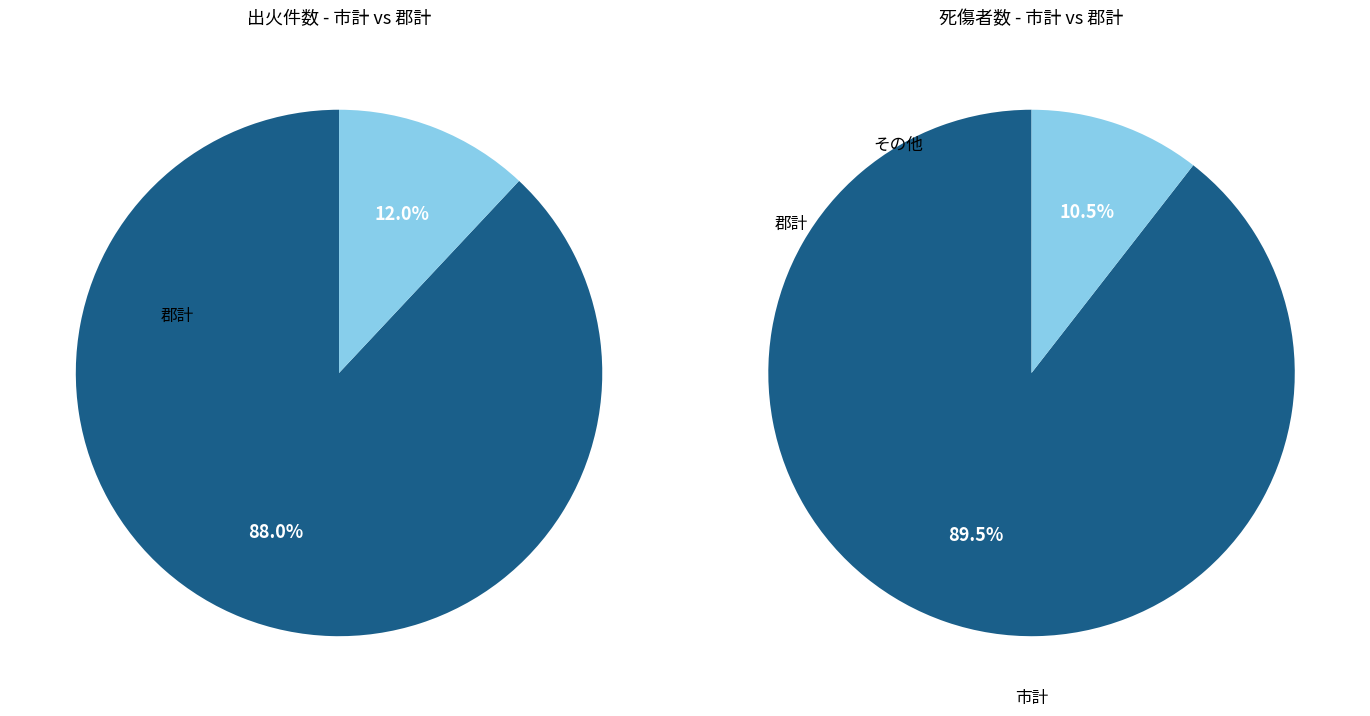

To the nearest percent, what portion does 0 represent?

89%